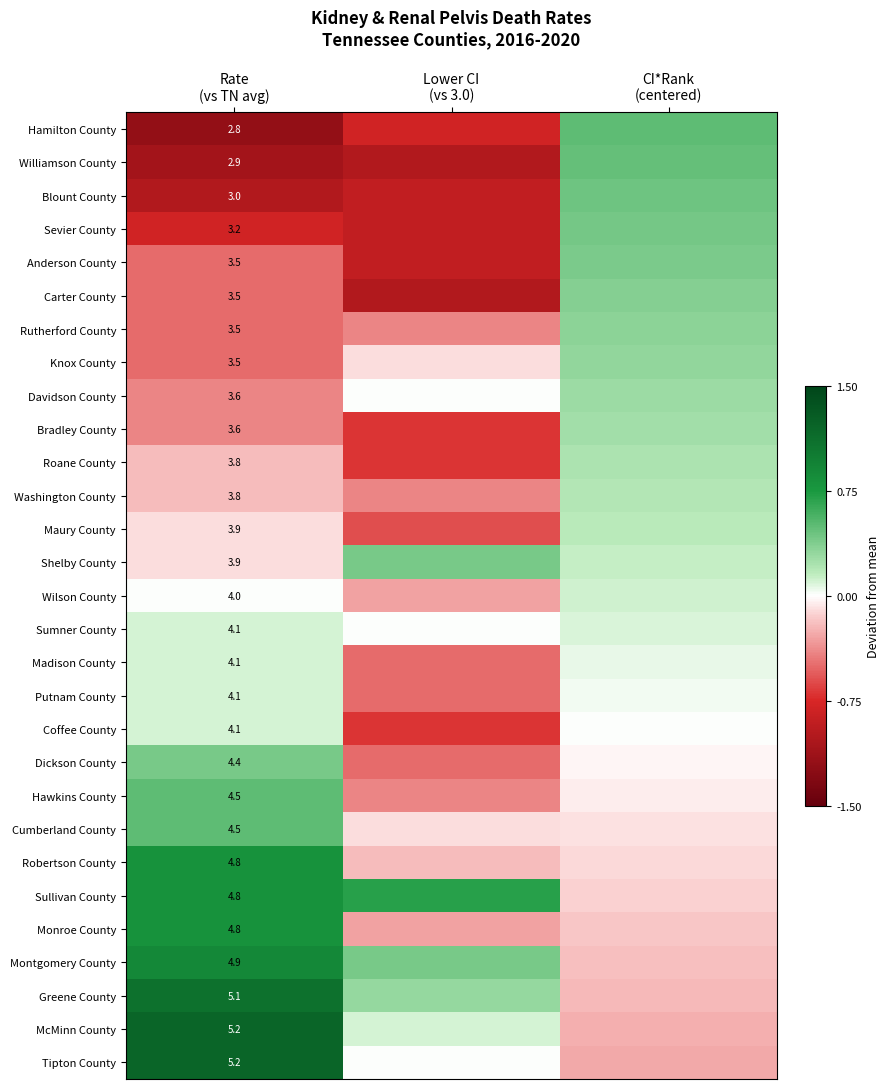

At which category does the chart reach its peak across all series?

Rate
(vs TN avg)